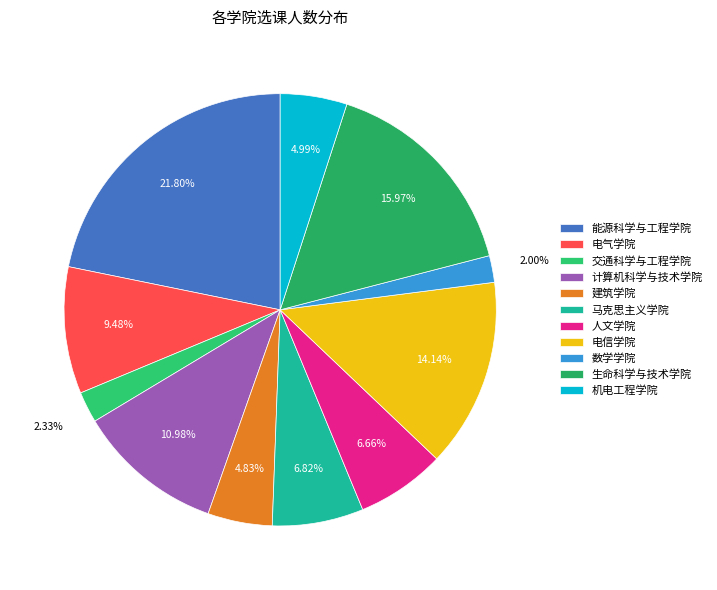

Which category has the smallest portion of the pie?

数学学院